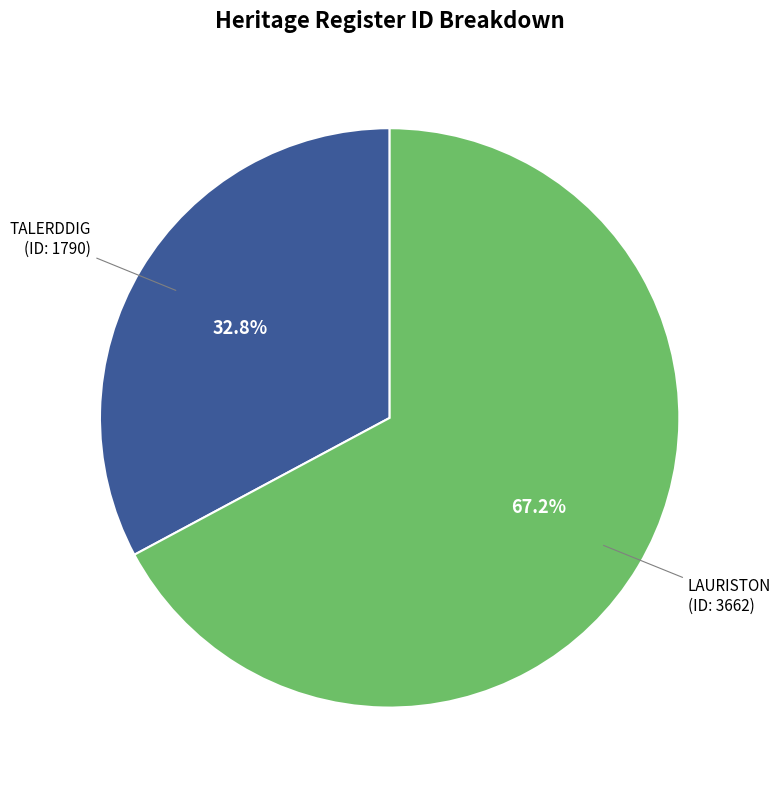

To the nearest percent, what is the combined percentage of LAURISTON and TALERDDIG?

100%